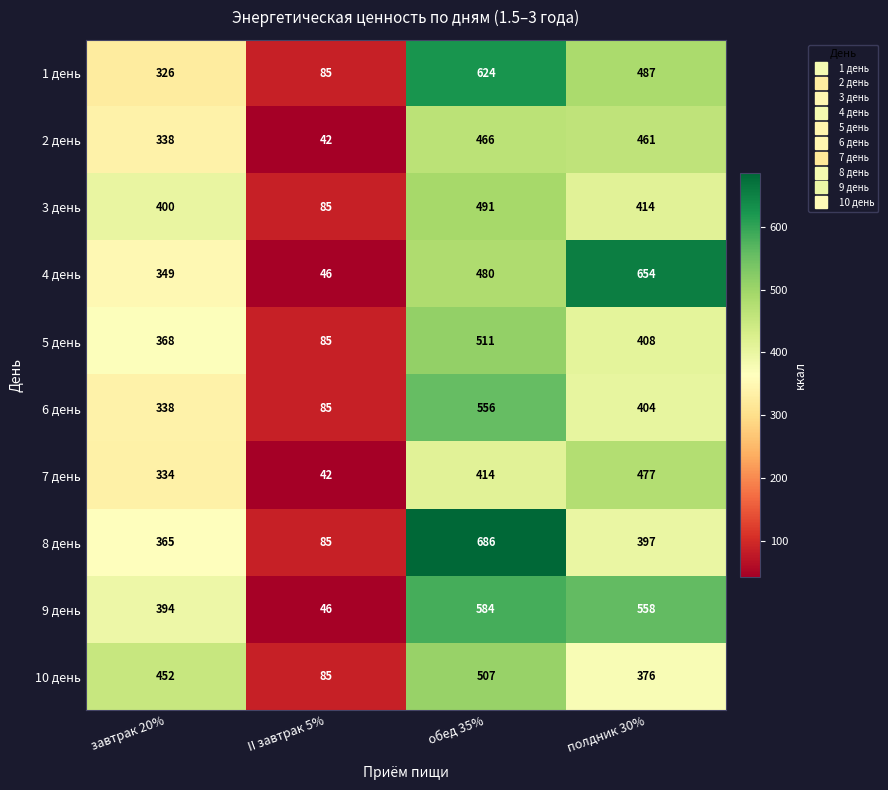

Which series has the largest total across all categories?

9 день